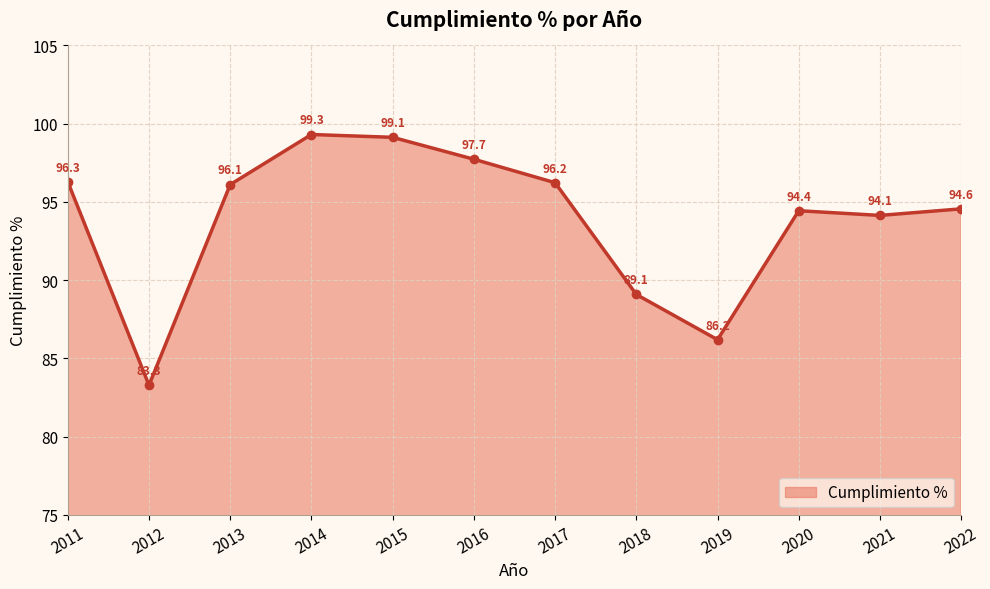

At which label is the value closest to 91?

2018